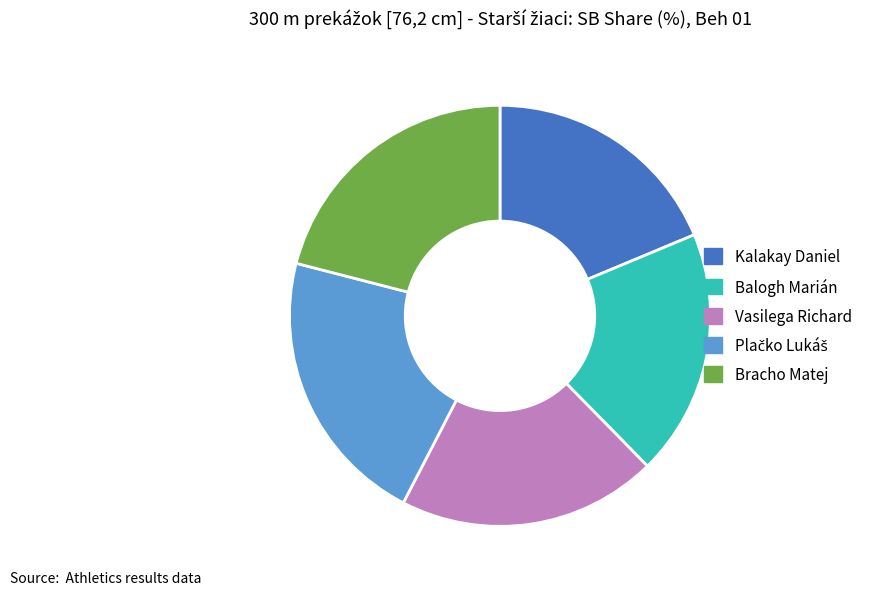

Is Balogh Marián the majority of the pie?

No